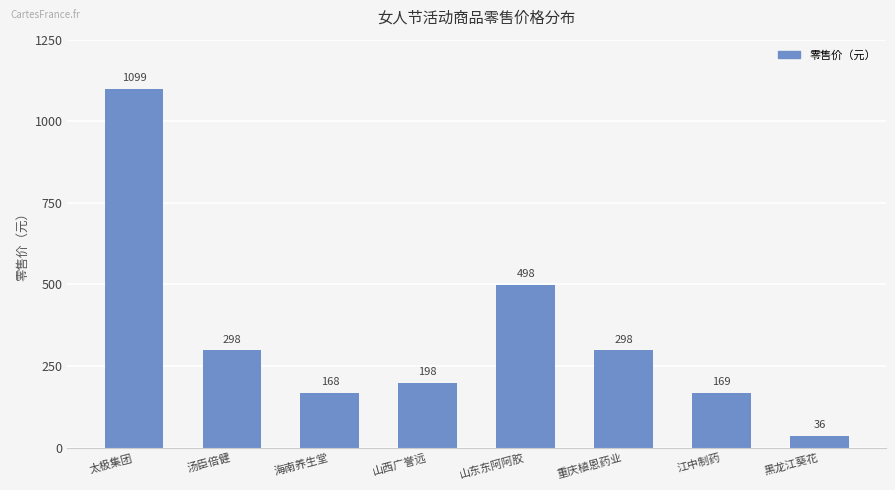

Between 黑龙江葵花 and 重庆植恩药业, which is larger?

重庆植恩药业